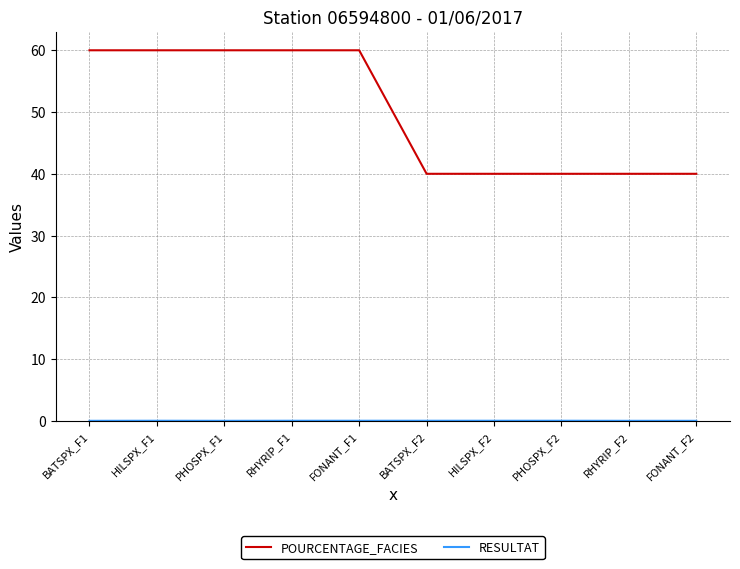

Which series has the largest total across all categories?

POURCENTAGE_FACIES